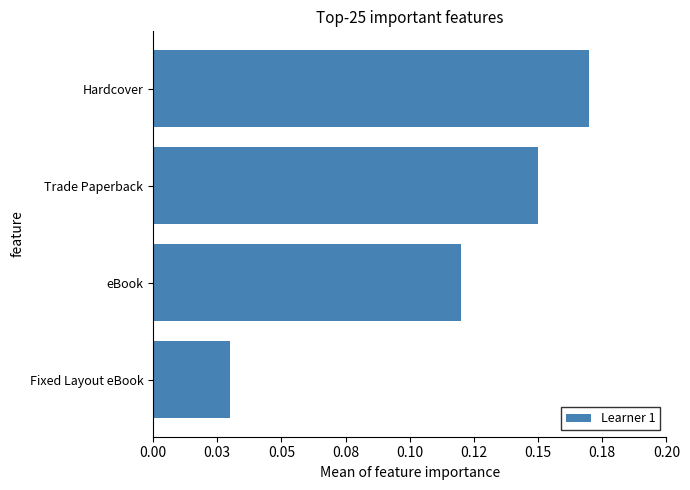

How many values are between 0 and 1?

4